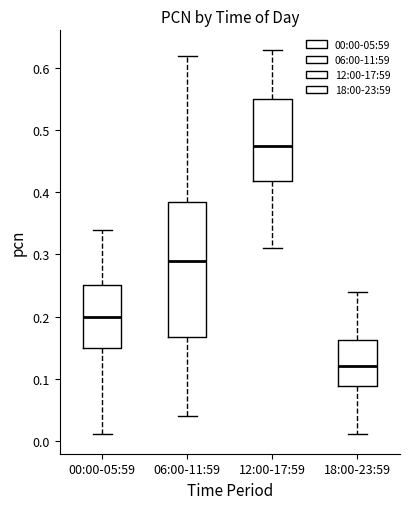

Reading left to right, transcribe this box plot: for each box, give where its median line is, the range the box spans, and where its two whiskers end, as read against the y-axis. The values are not printed on the chart, so give them approximately, as read against the axis.

00:00-05:59: median 0.20, box 0.15 to 0.25, whiskers 0.01 to 0.34
06:00-11:59: median 0.29, box 0.17 to 0.39, whiskers 0.04 to 0.62
12:00-17:59: median 0.48, box 0.42 to 0.55, whiskers 0.31 to 0.63
18:00-23:59: median 0.12, box 0.09 to 0.16, whiskers 0.01 to 0.24